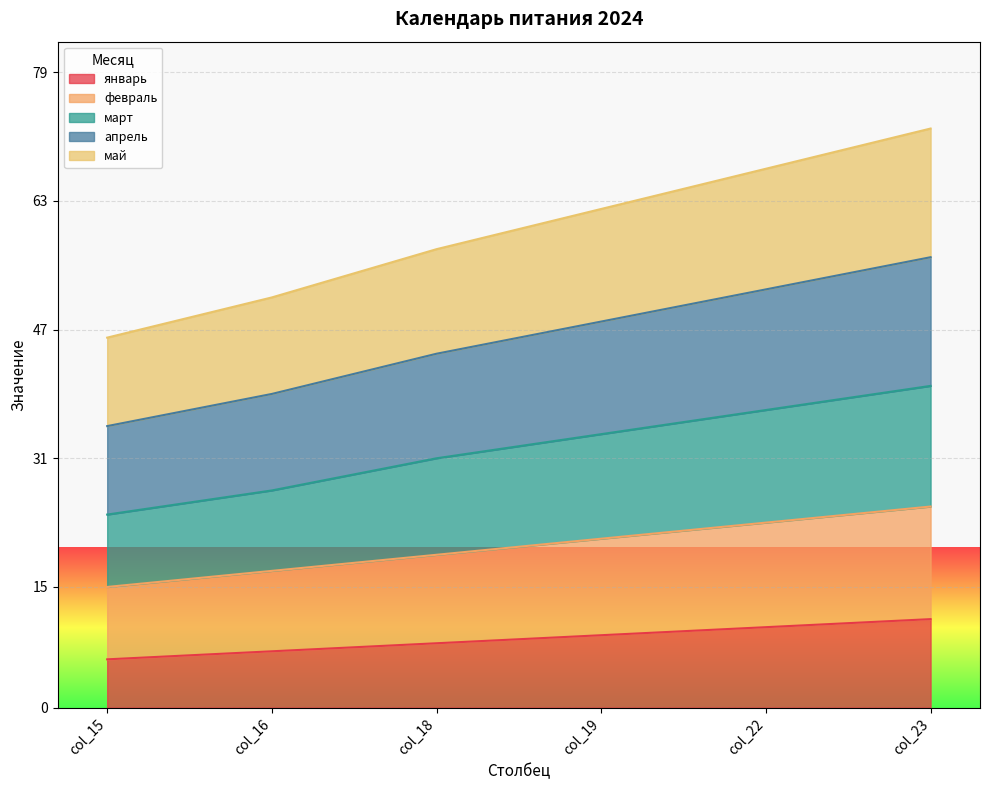

Rank the series at col_15 from highest to lowest value.

апрель, май, март, февраль, январь